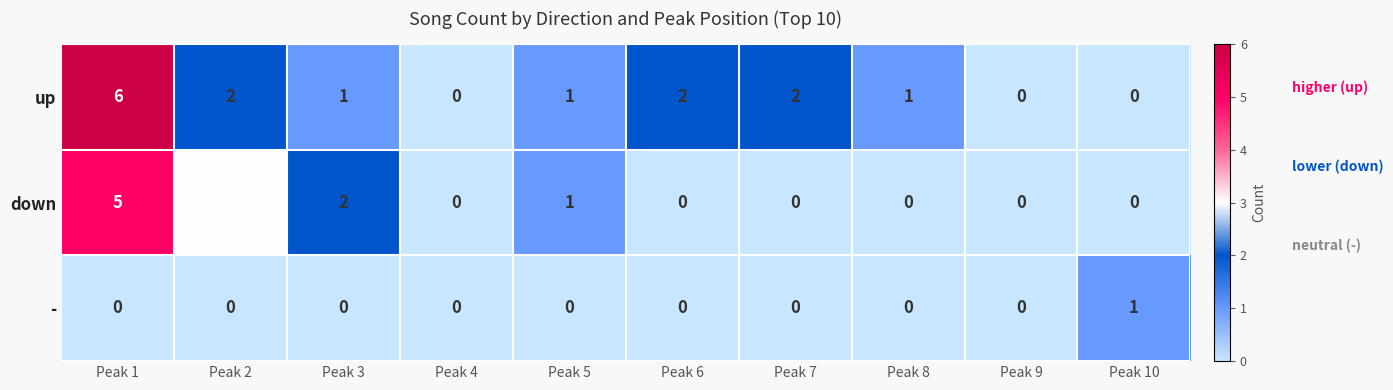

Count the up values in the range 0 to 2.

9